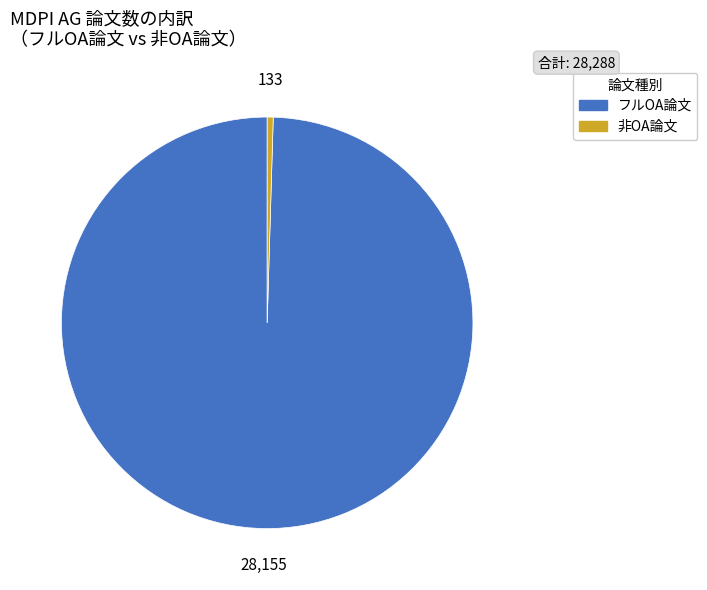

Is there a majority slice in this chart?

Yes